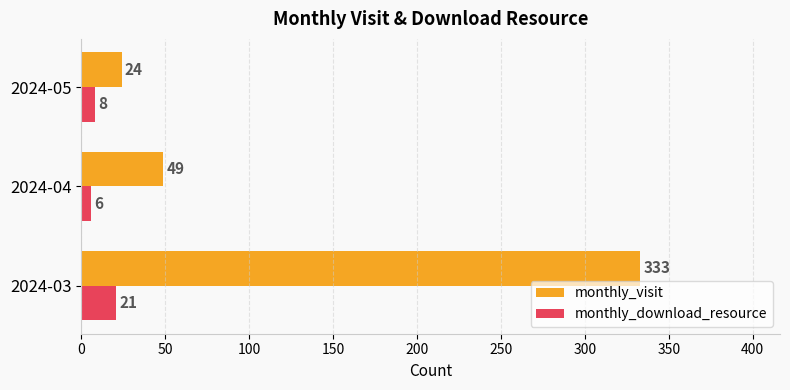

Rank the series by their maximum value, from lowest to highest.

monthly_download_resource, monthly_visit